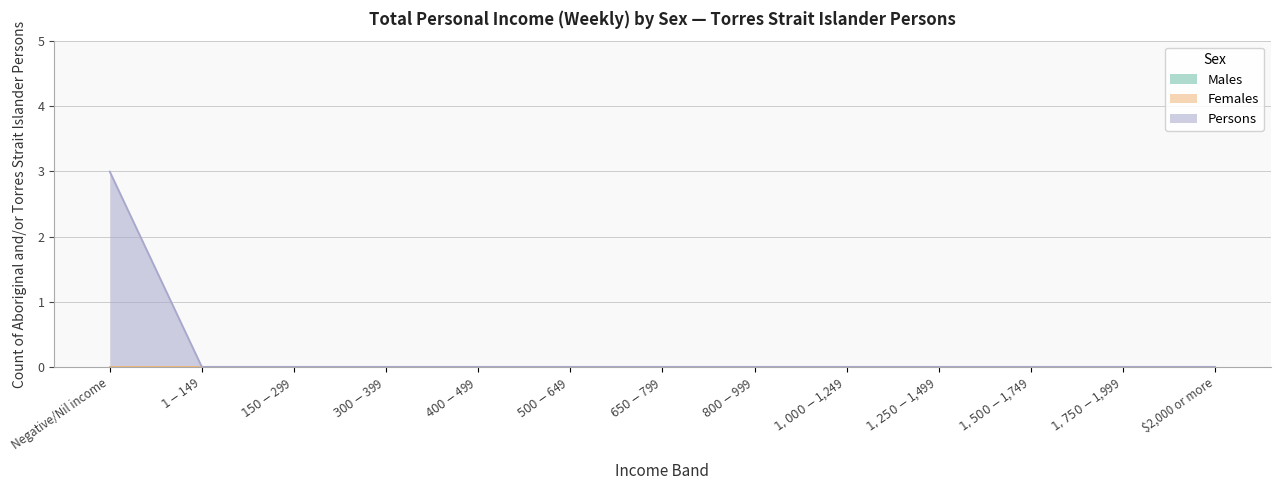

Reading left to right, transcribe all the data shown in this chart.

Males: 0	0	0	0	0	0	0	0	0	0	0	0	0
Females: 0	0	0	0	0	0	0	0	0	0	0	0	0
Persons: 3	0	0	0	0	0	0	0	0	0	0	0	0